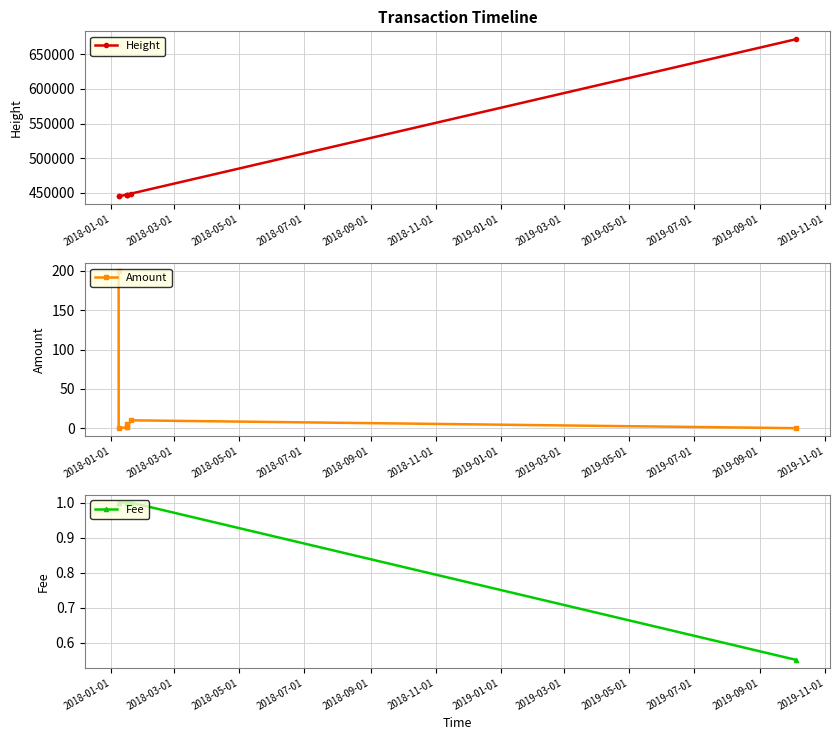

Reading left to right, what are all the values shown in this chart?

Height: 444966.0	444973.0	447778.0	447780.0	447782.0	449183.0	671802.0
Amount: 200.0	0.0	1.0	5.0	2.0	10.0	0.0
Fee: 1.0	1.0	1.0	1.0	1.0	1.0	0.6